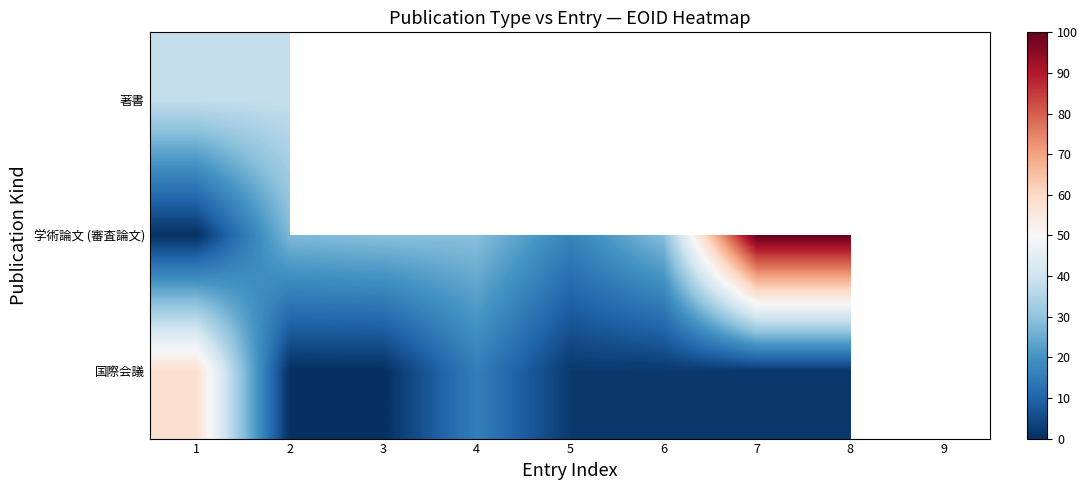

Which series has the largest total across all categories?

学術論文 (審査論文)